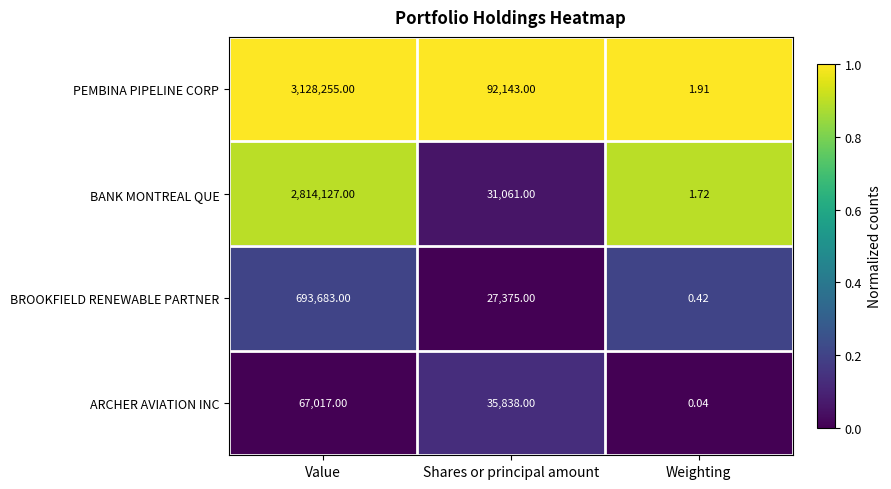

At Weighting, list the series in order from smallest to largest.

ARCHER AVIATION INC, BROOKFIELD RENEWABLE PARTNER, BANK MONTREAL QUE, PEMBINA PIPELINE CORP